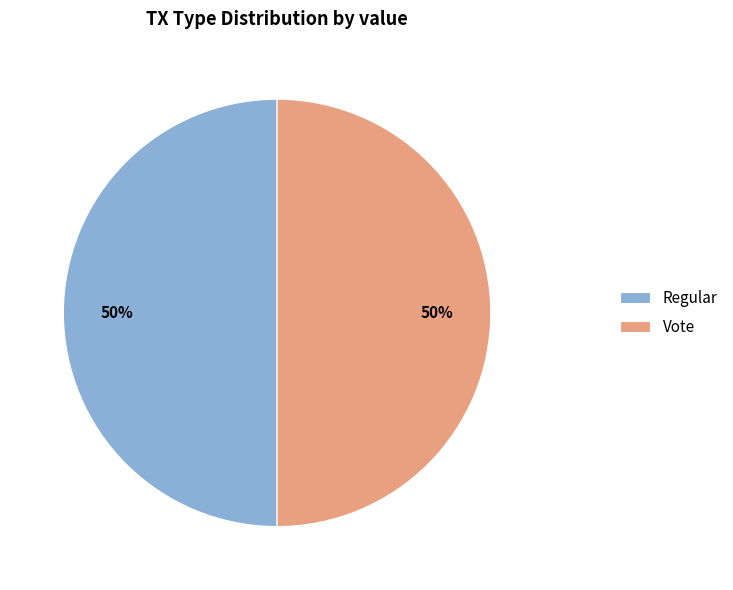

Count the number of slices in the pie.

2